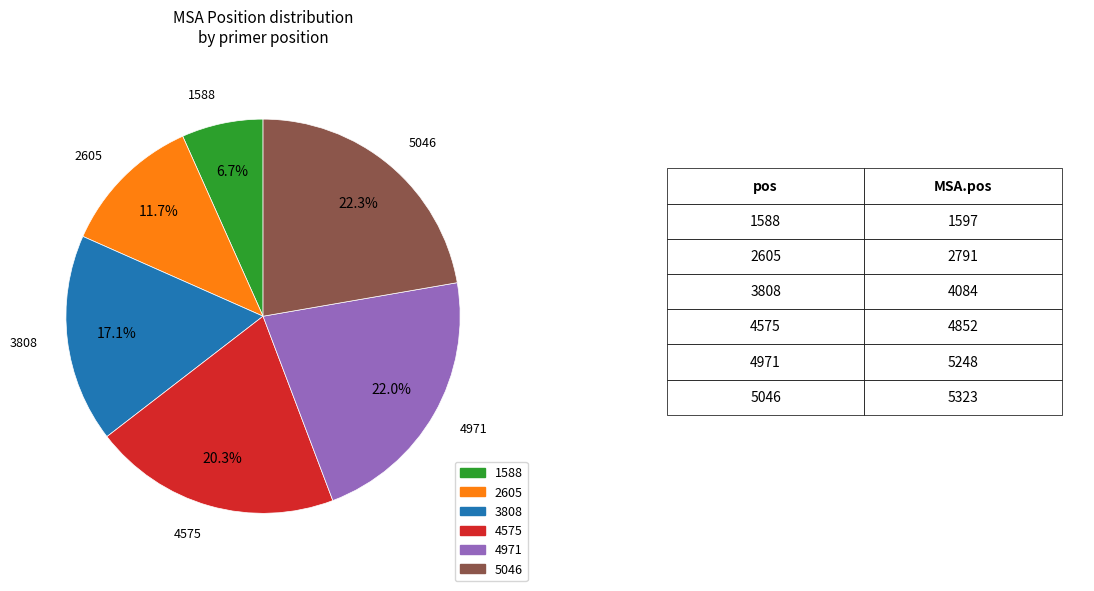

What is the smallest slice in the pie chart?

1588